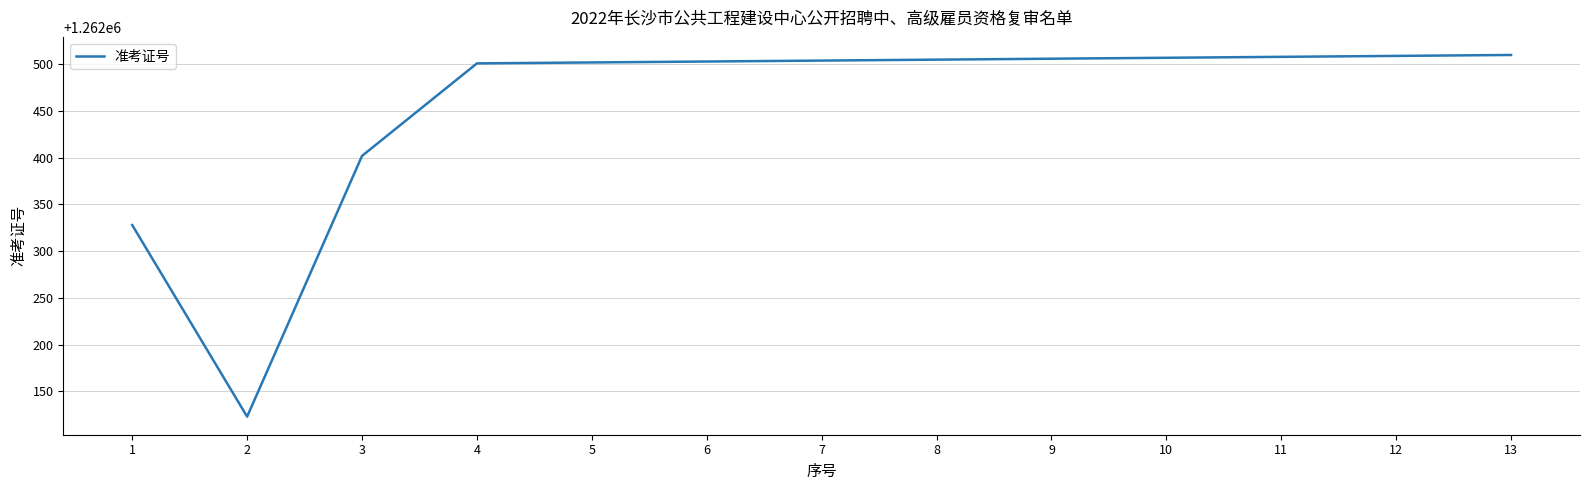

What is the difference between the maximum and minimum values?

387